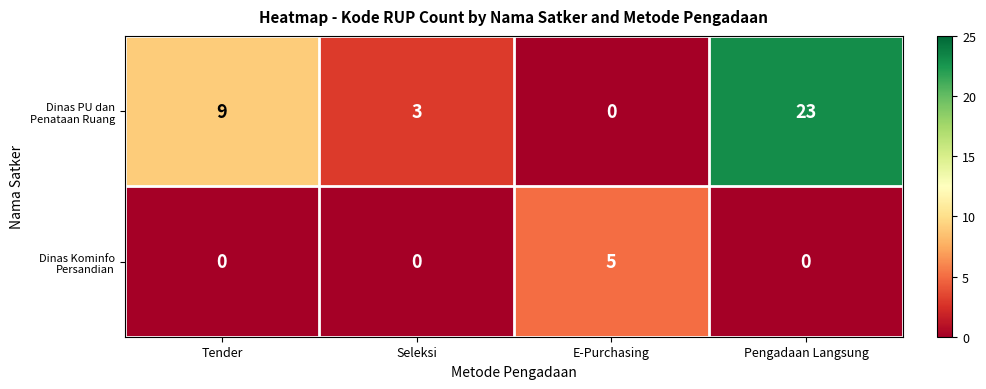

What is the total value across all series at Pengadaan Langsung?

23